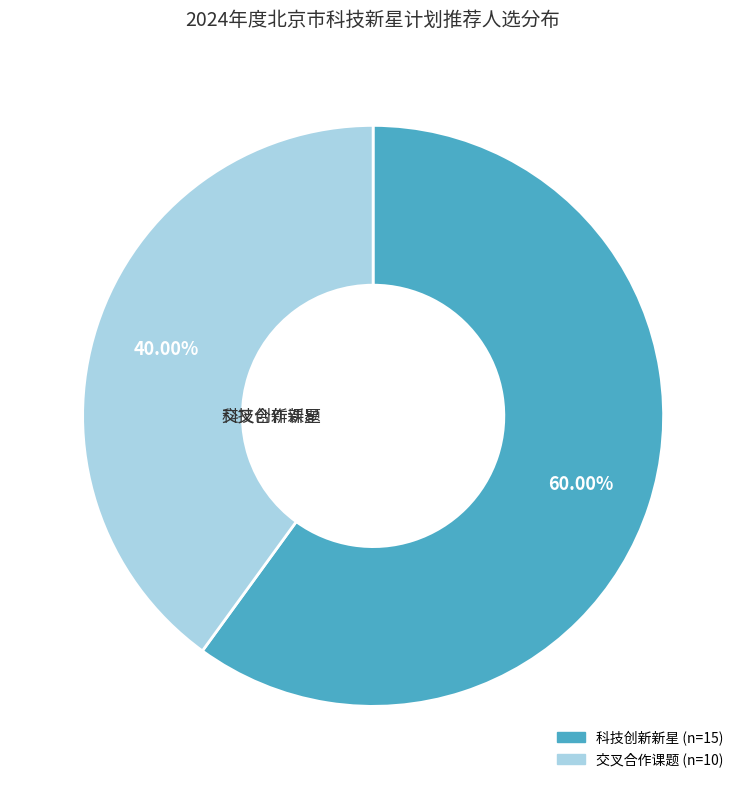

To the nearest percent, what is the combined percentage of 交叉合作课题 and 科技创新新星?

100%